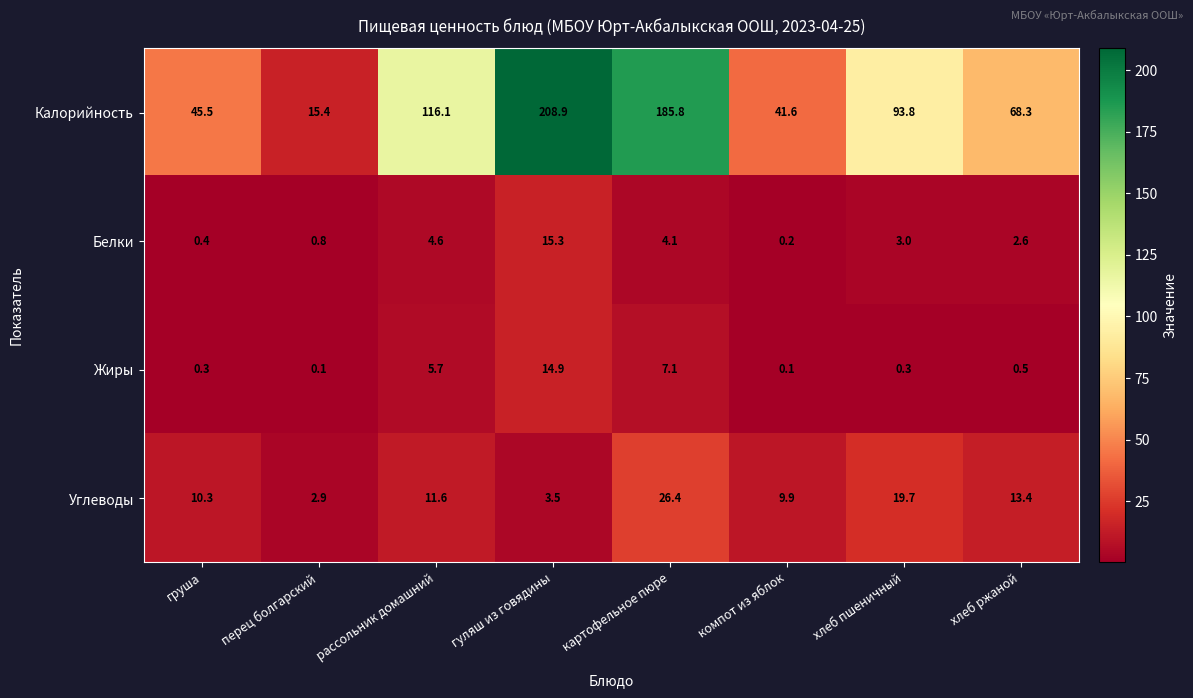

How many series are shown in this chart?

4